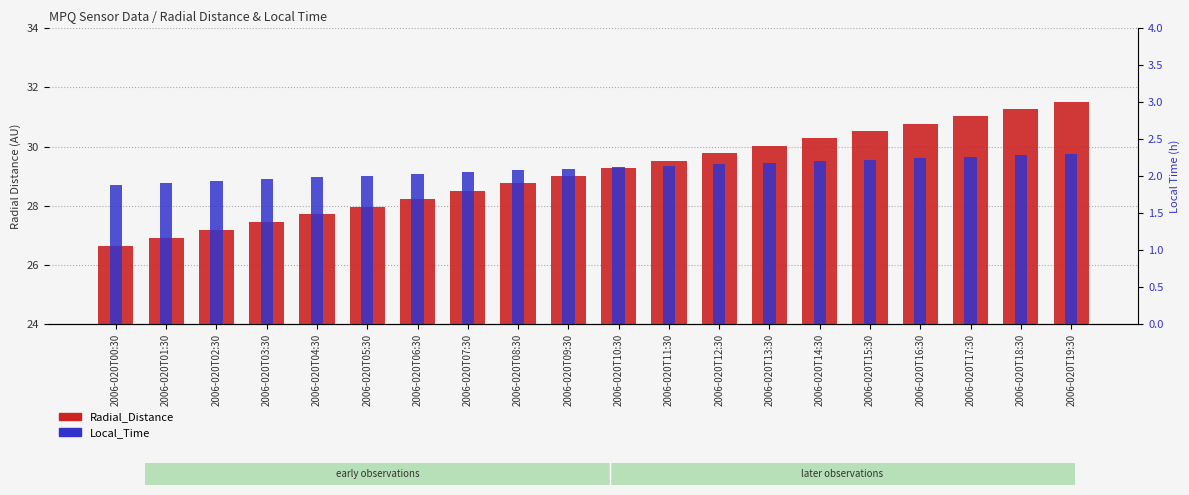

List the series in order of their overall mean, lowest first.

Local_Time, Radial_Distance